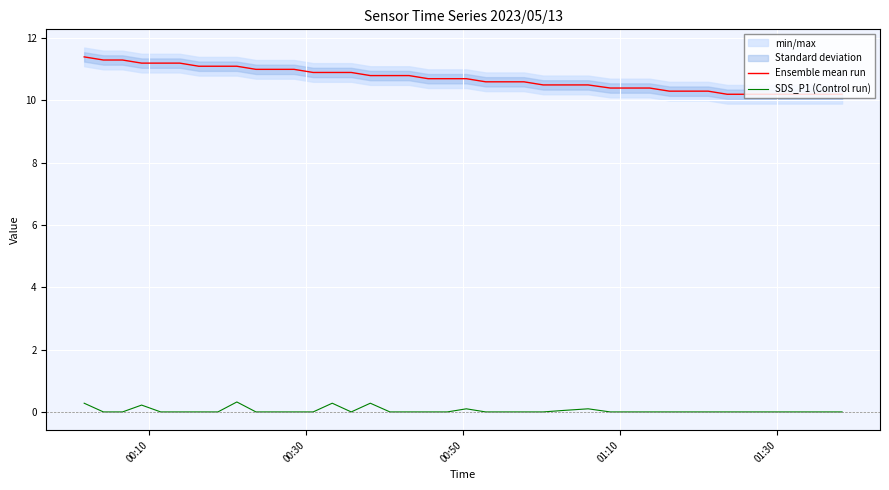

How many categories are shown in the chart?

40